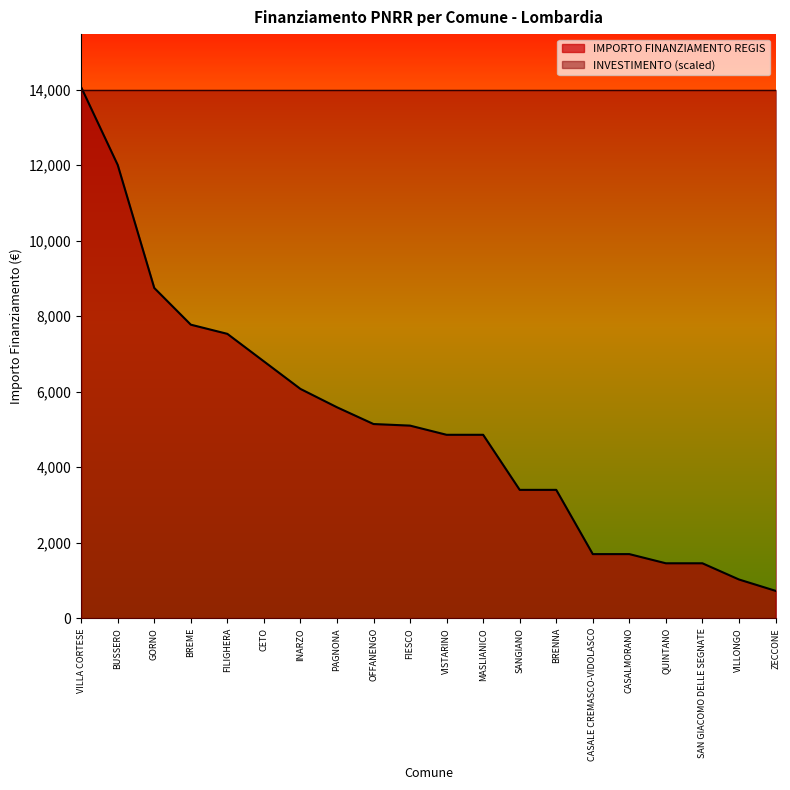

Which series changed the most between VILLA CORTESE and ZECCONE?

IMPORTO FINANZIAMENTO REGIS